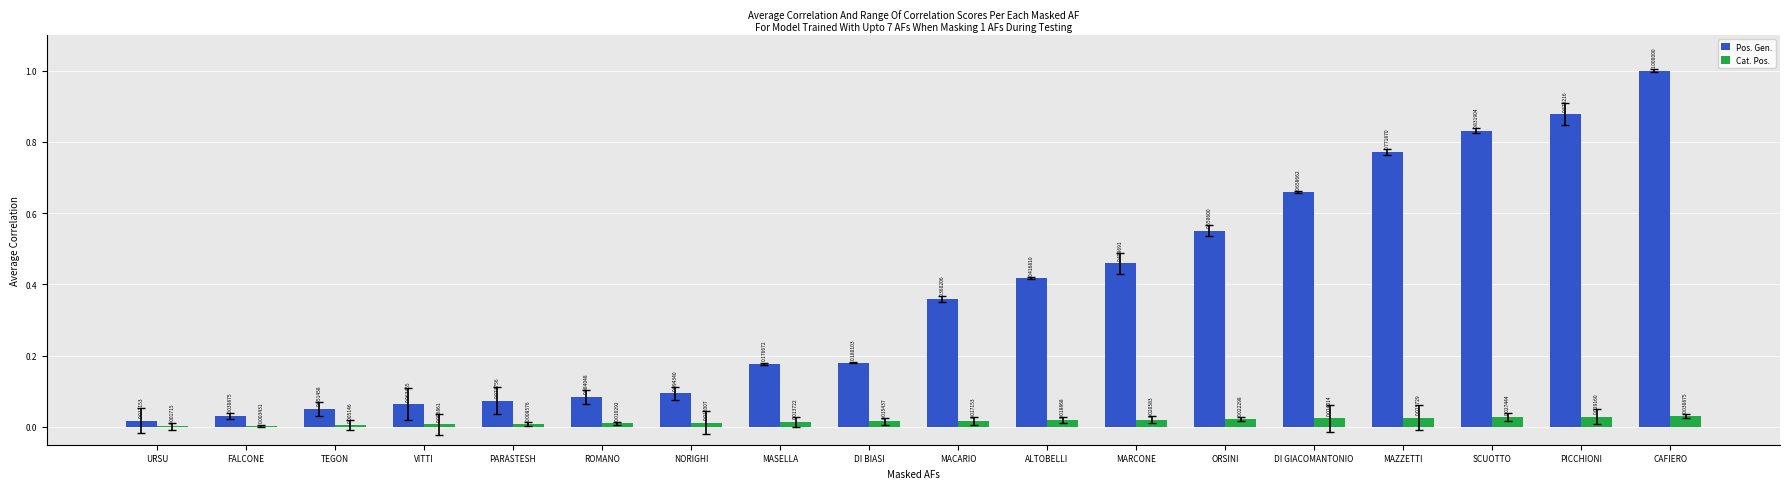

True or false: Pos. Gen. has a value of 0.2 at MASELLA.

True